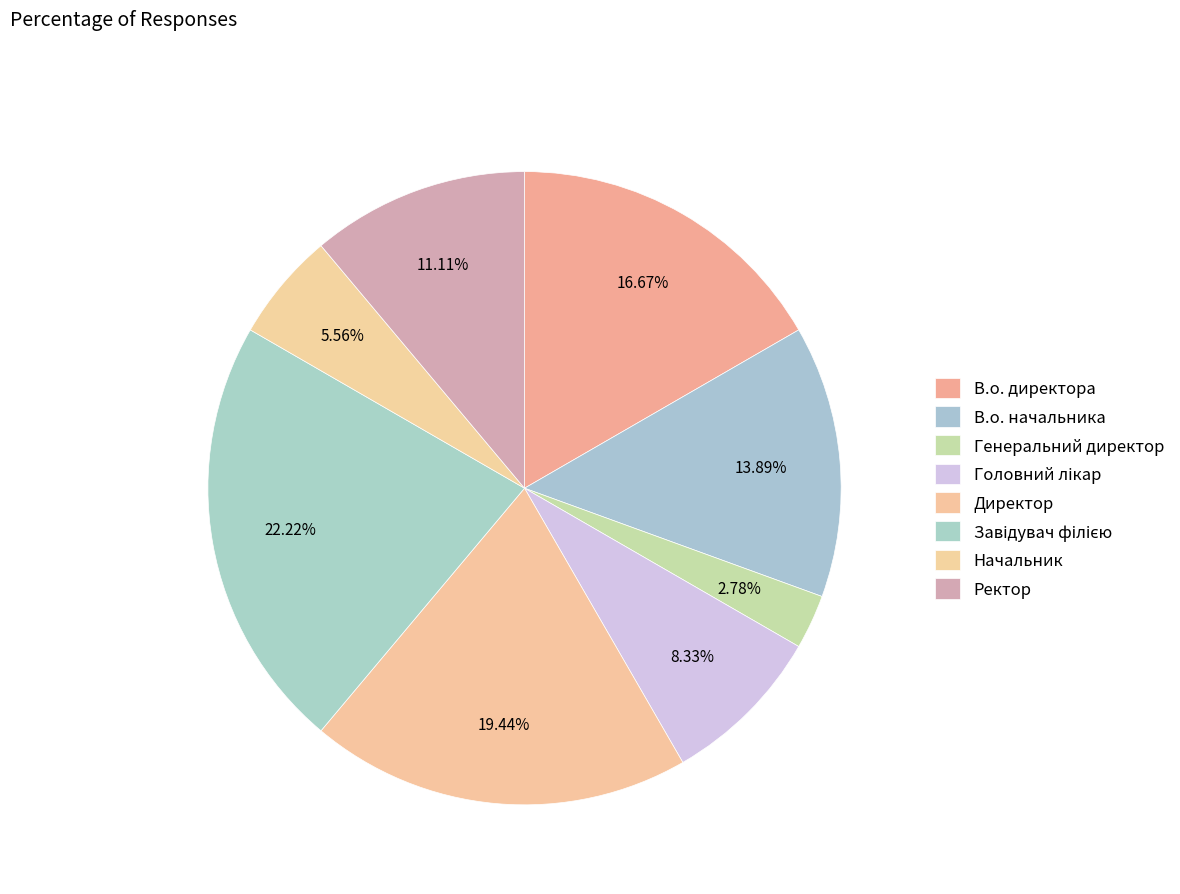

To the nearest percent, what portion does В.о. начальника represent?

14%